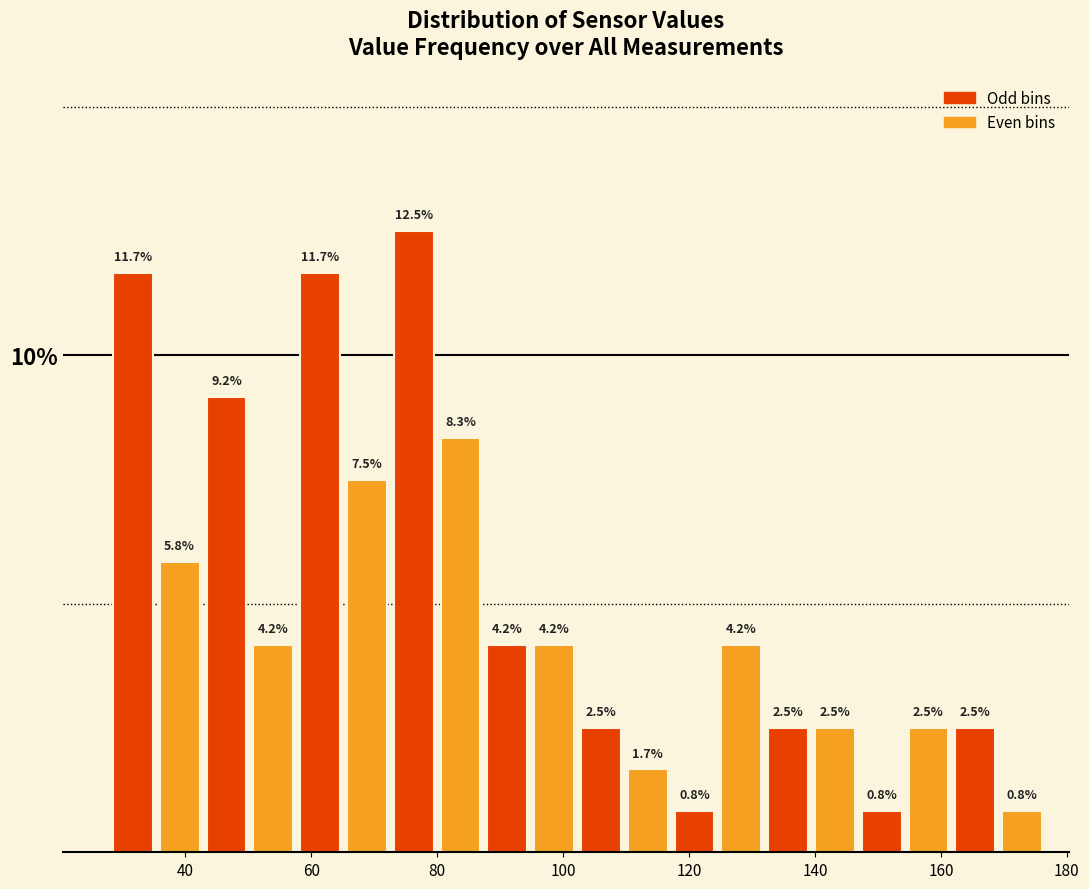

Read against the x-axis, roughly where is the centre of the tallest bar?

76